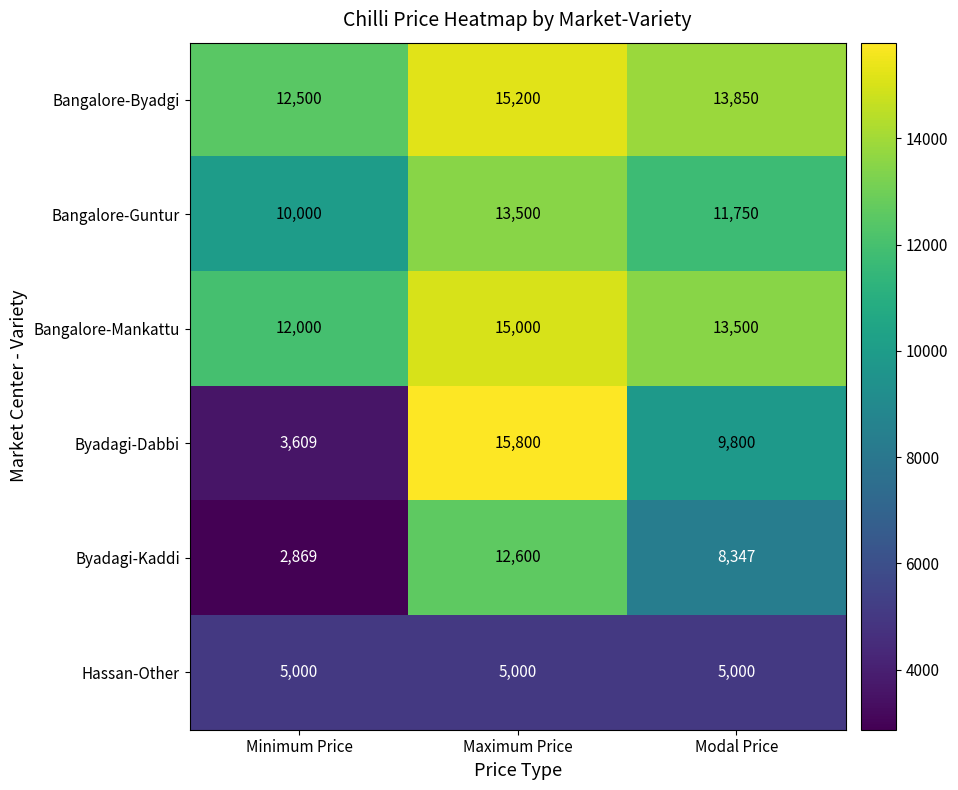

What is the sum of all Bangalore-Mankattu values?

40500